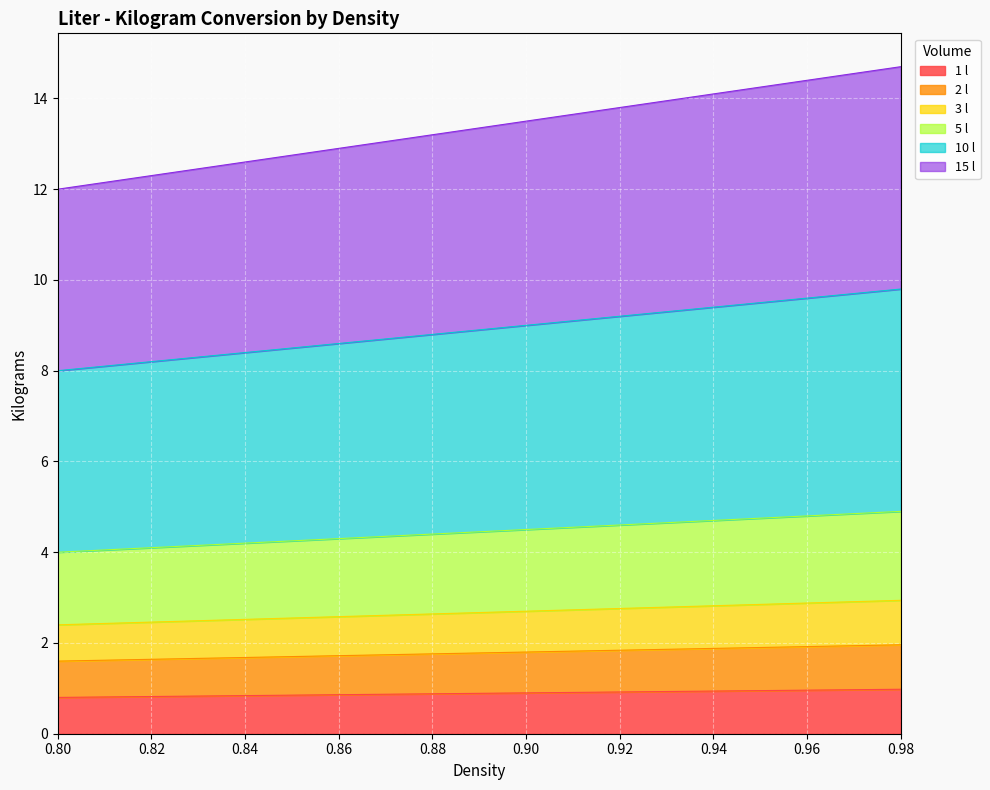

What is the label of the 15th point from the left?

0.87